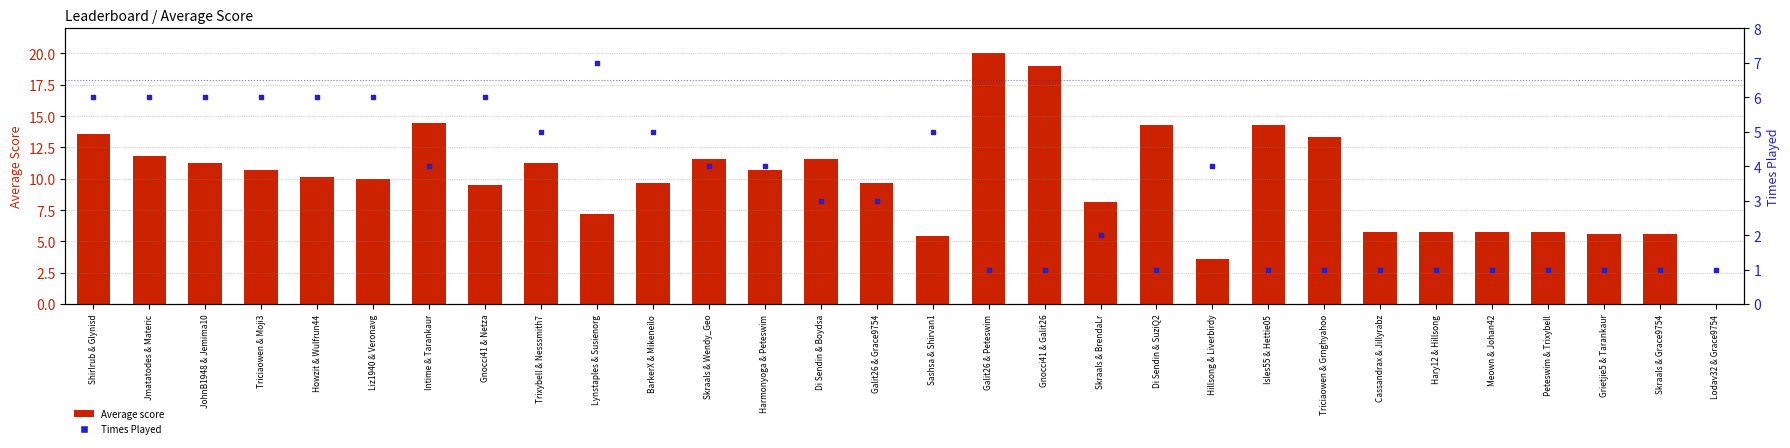

Which series has the largest Y range (max minus min)?

Average score